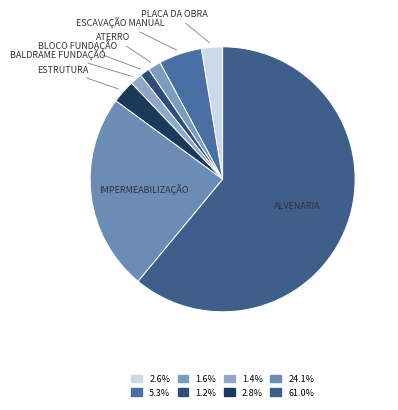

Is there any slice that represents more than half of the pie?

Yes